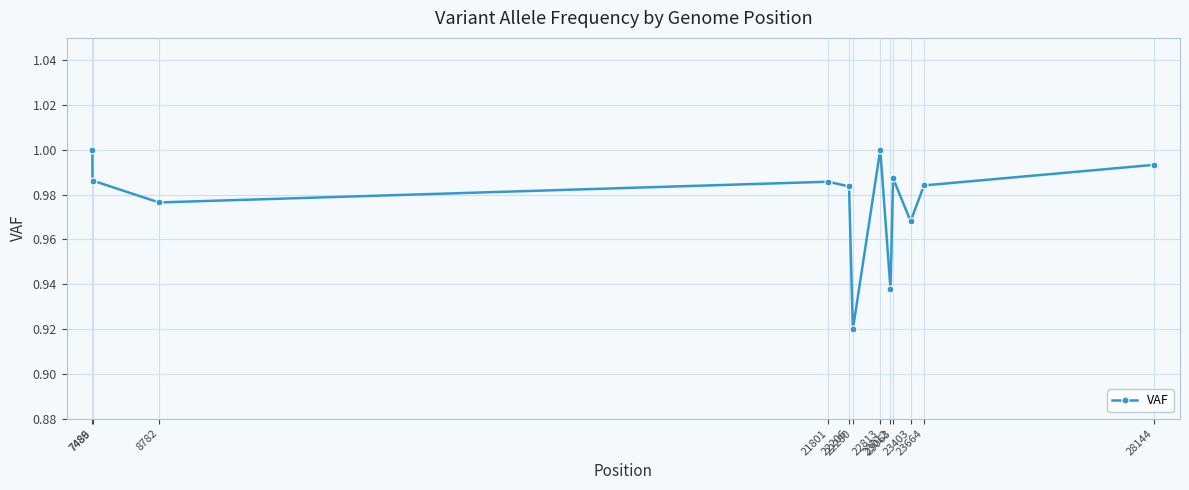

Where is the first local minimum?

8782